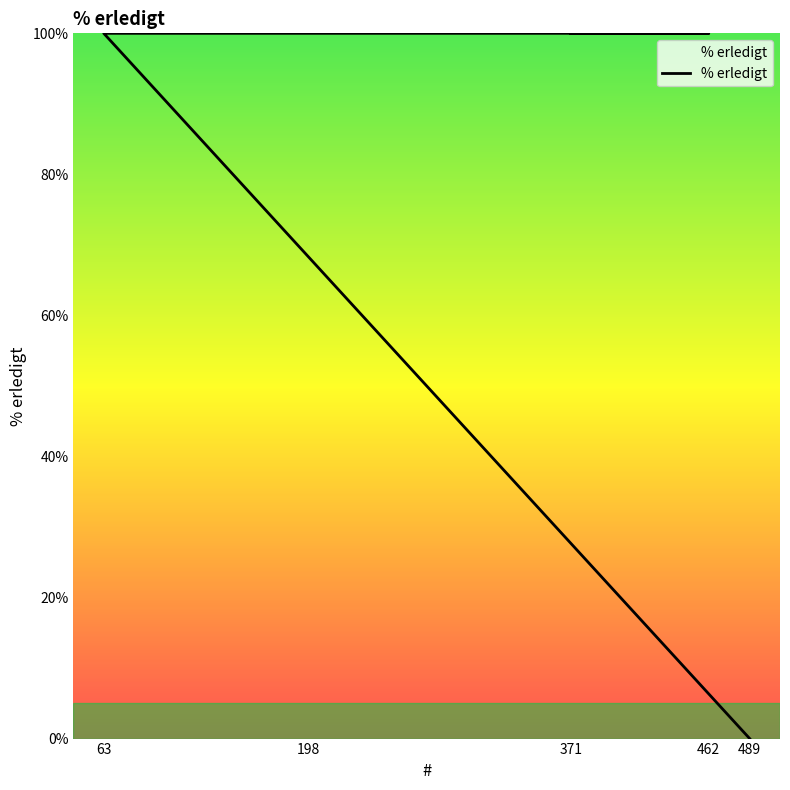

How many values are below 100?

1